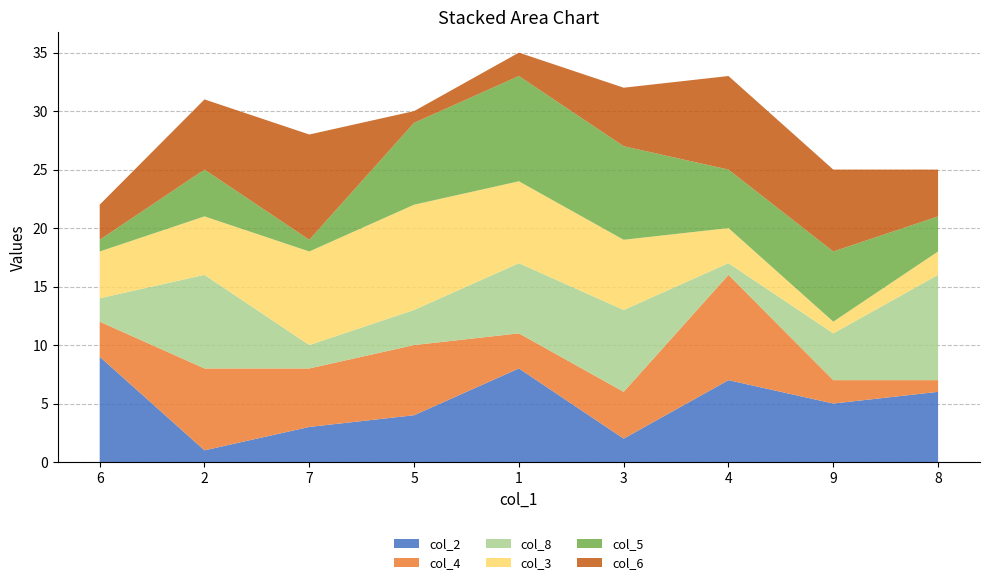

Reading left to right, transcribe all the data shown in this chart.

col_2: 6=9	2=1	7=3	5=4	1=8	3=2	4=7	9=5	8=6
col_4: 6=3	2=7	7=5	5=6	1=3	3=4	4=9	9=2	8=1
col_8: 6=2	2=8	7=2	5=3	1=6	3=7	4=1	9=4	8=9
col_3: 6=4	2=5	7=8	5=9	1=7	3=6	4=3	9=1	8=2
col_5: 6=1	2=4	7=1	5=7	1=9	3=8	4=5	9=6	8=3
col_6: 6=3	2=6	7=9	5=1	1=2	3=5	4=8	9=7	8=4